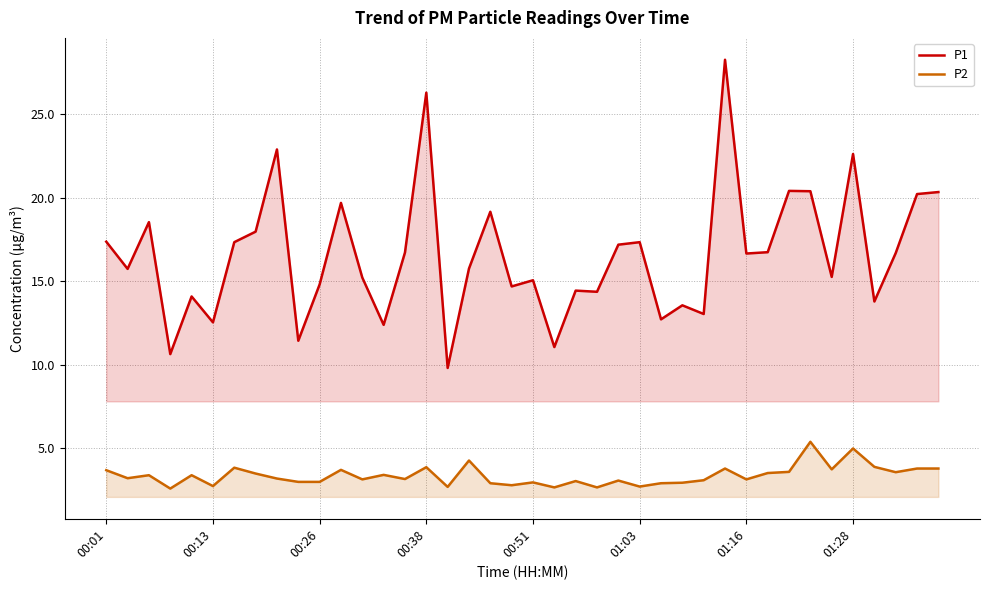

Does the chart have visible grid lines?

Yes